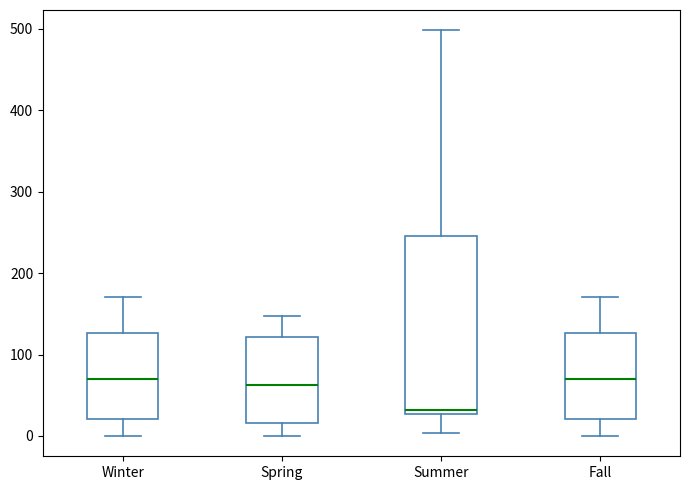

Which box is the tallest, from its lower edge to its upper edge?

Summer